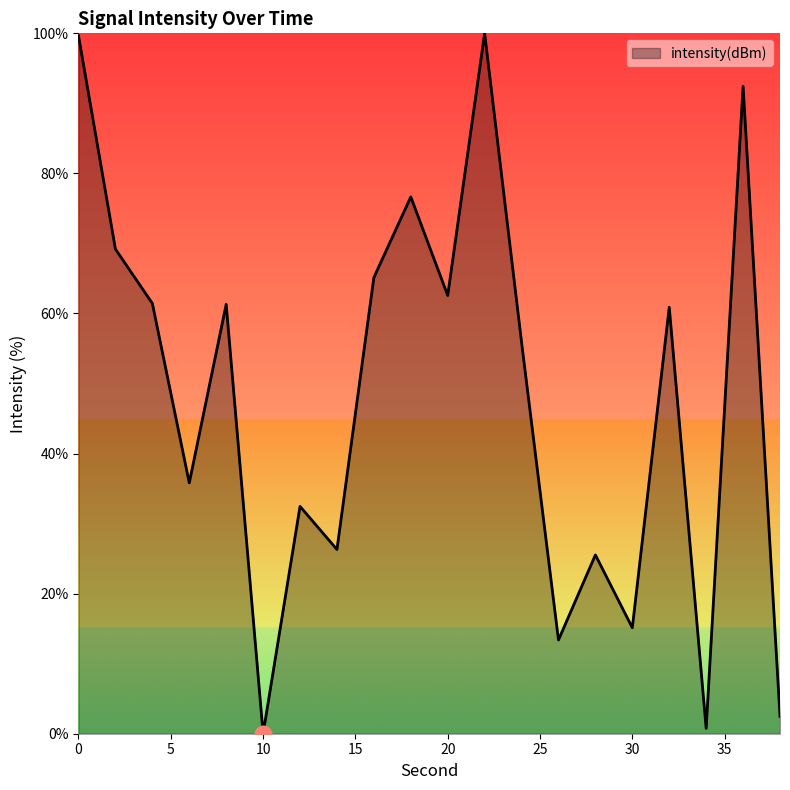

True or false: the data has more than 0 interior local peaks.

True